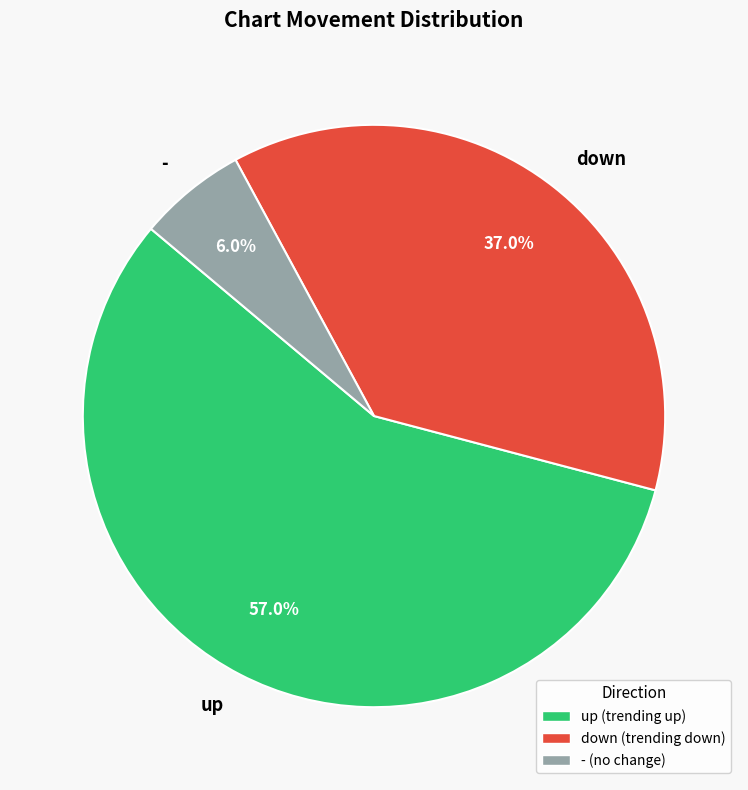

What portion of the pie excludes down?

63.0%